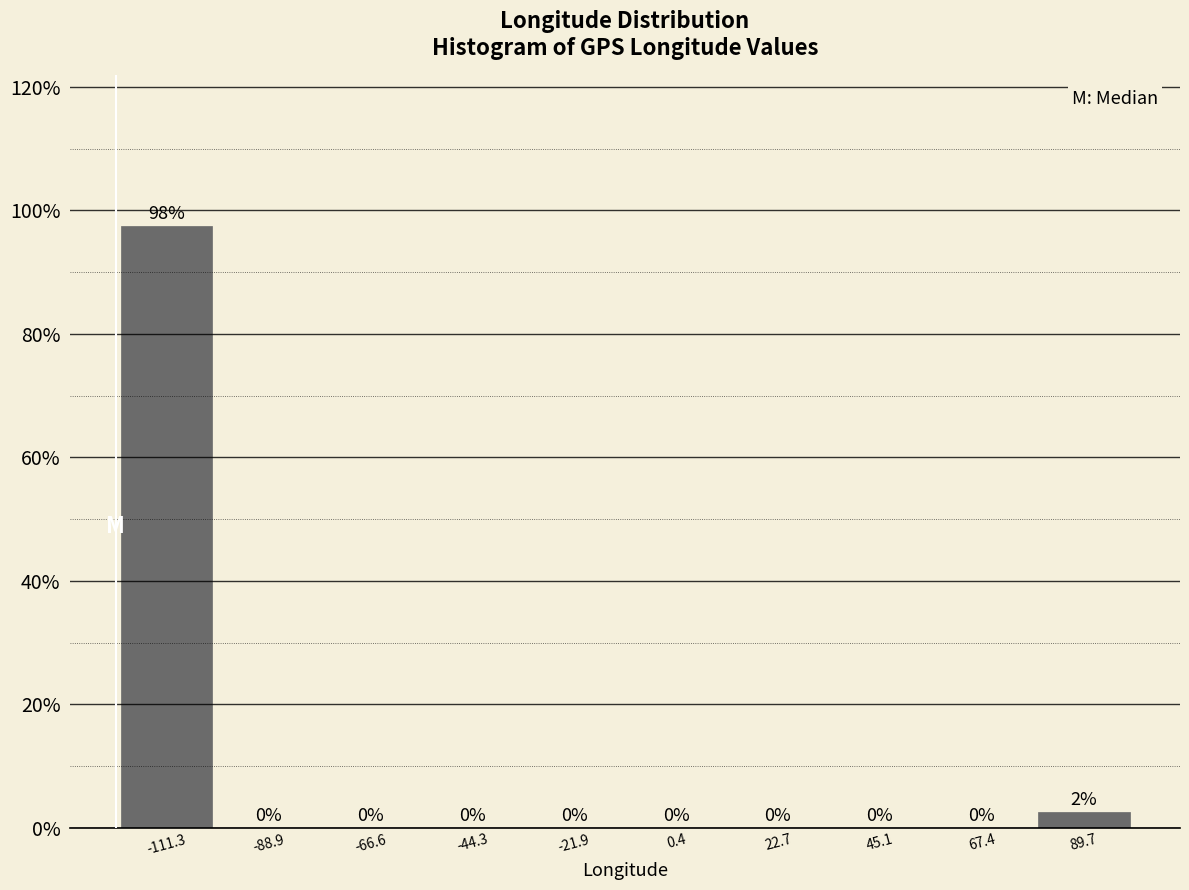

Over which range of the x-axis is the bar tallest?

-120 to -100